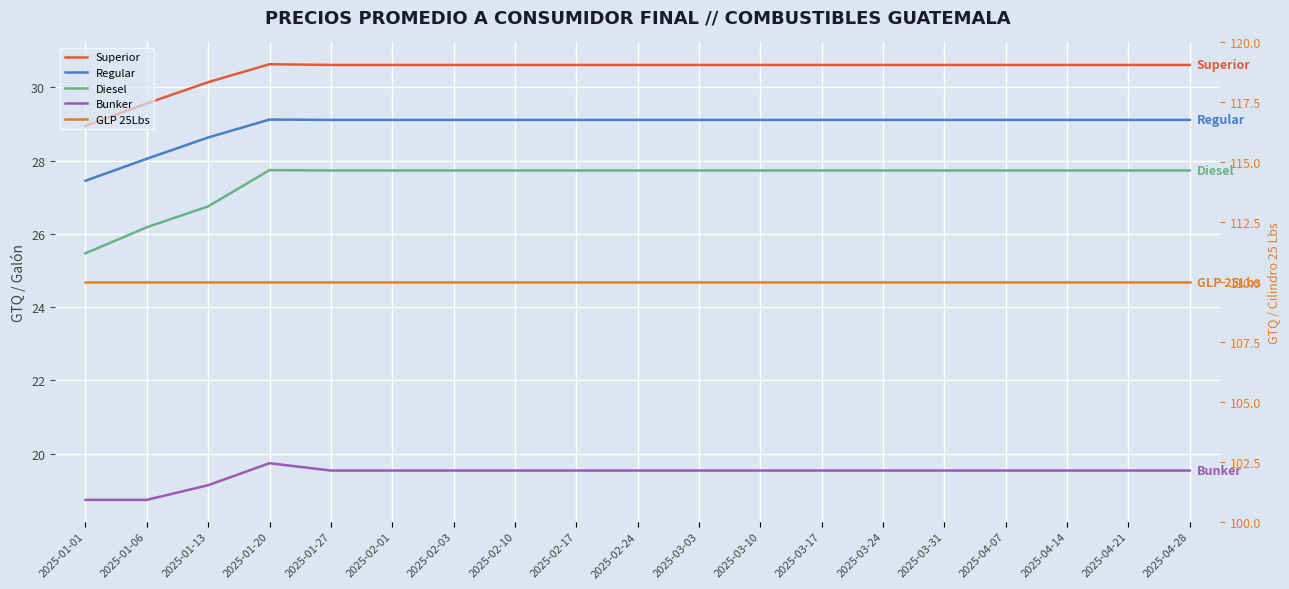

What is the total value across all series at 2025-01-27?

217.0